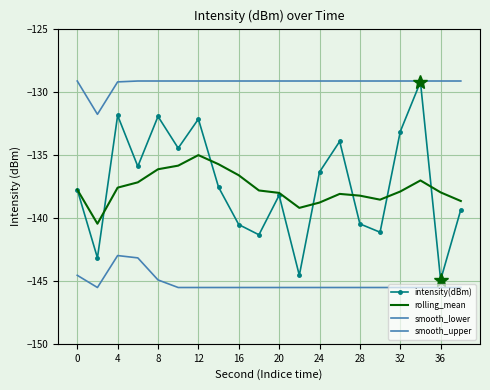

How many lines are shown in the chart?

4